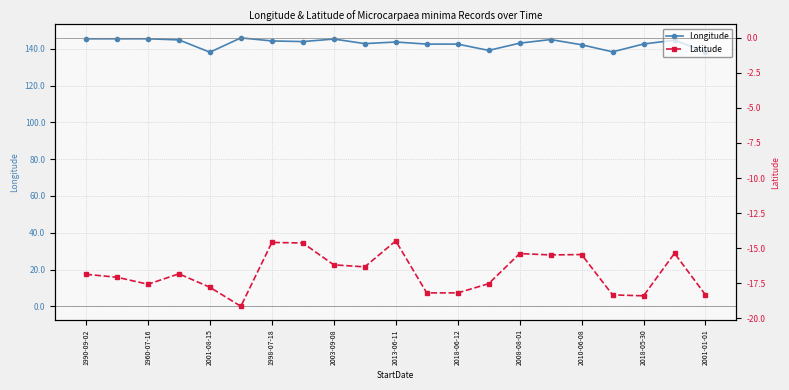

Reading left to right, transcribe all the data shown in this chart.

Longitude: 145.4	145.4	145.4	144.8	138.1	145.9	144.3	143.9	145.3	142.8	143.7	142.5	142.5	139.1	143.1	145.0	142.2	138.3	142.6	144.7	138.3
Latitude: -16.9	-17.1	-17.6	-16.8	-17.8	-19.2	-14.6	-14.6	-16.2	-16.3	-14.5	-18.2	-18.2	-17.5	-15.4	-15.5	-15.5	-18.3	-18.4	-15.4	-18.3